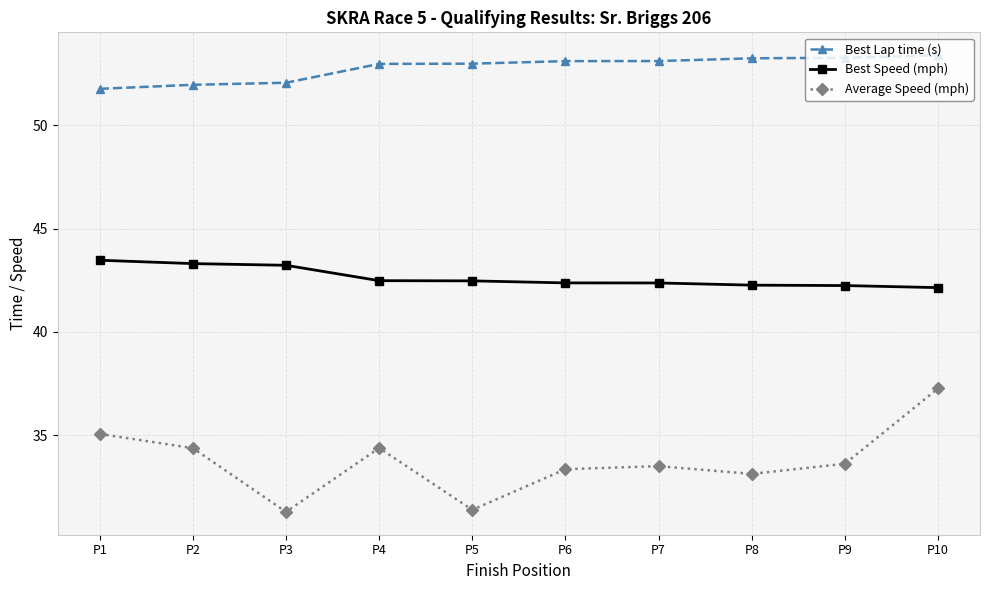

What is the value of the Best Lap time (s) point at the 8th from the left?

53.2